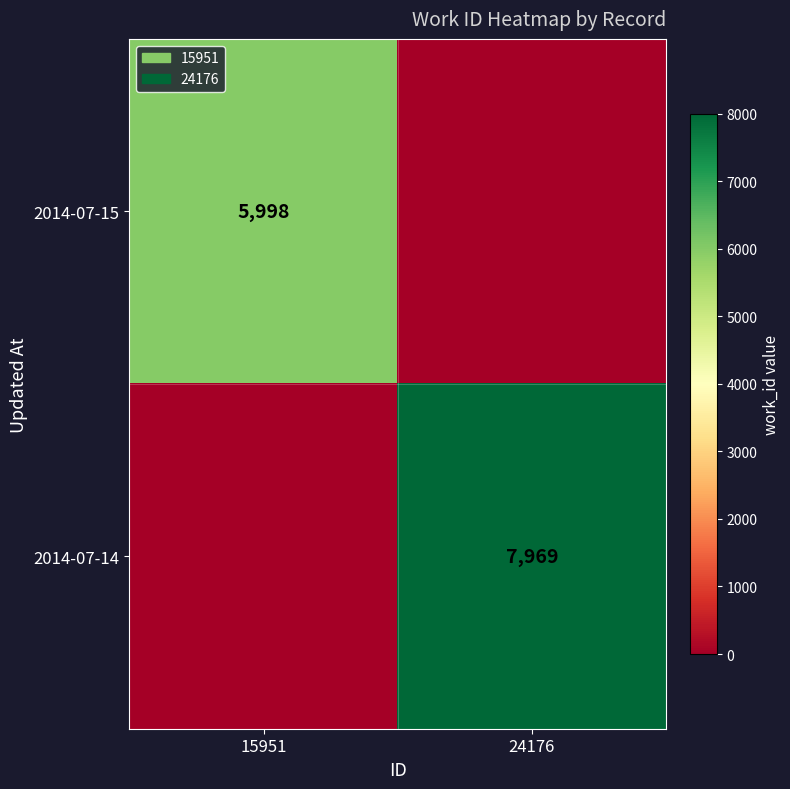

The 2014-07-15 series shows 2747 at 15951. True or false?

False